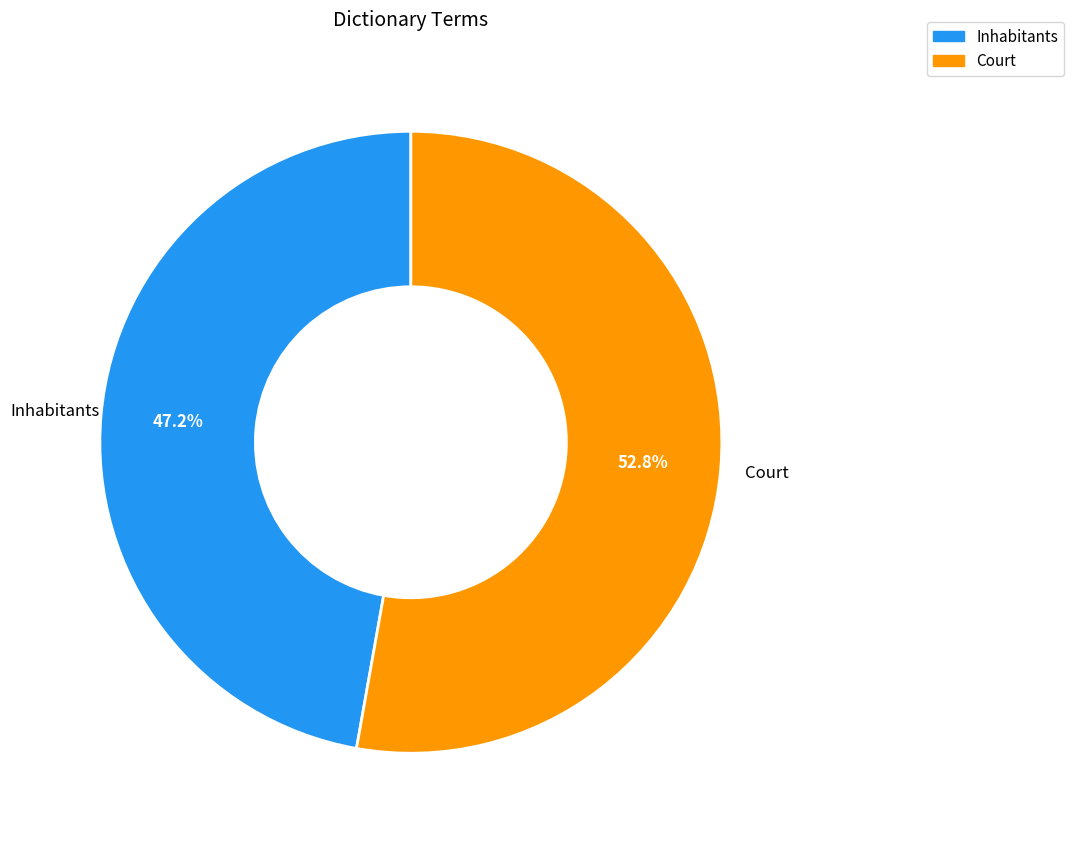

Rank the categories by value from highest to lowest.

Court, Inhabitants